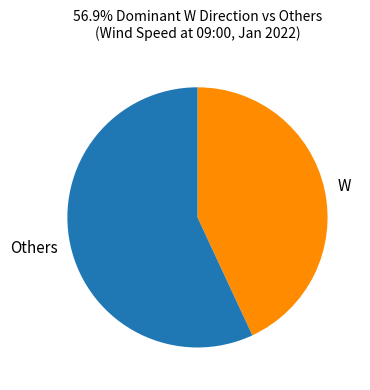

What is the largest slice in the pie chart?

Others